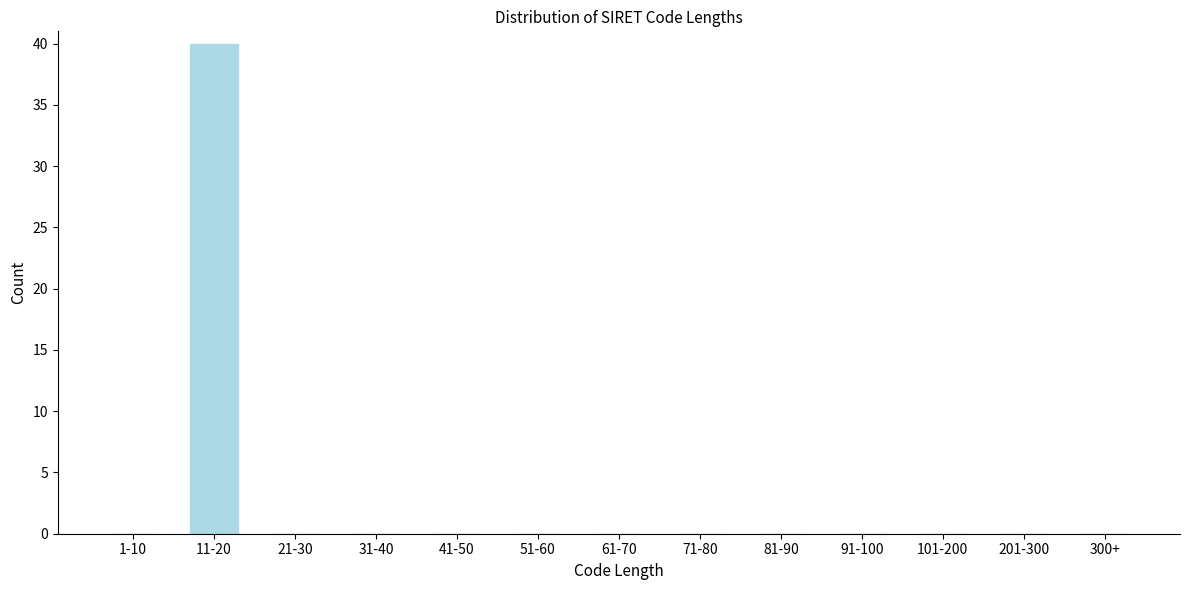

Reading left to right, transcribe all the data shown in this chart.

1-10=0	11-20=40	21-30=0	31-40=0	41-50=0	51-60=0	61-70=0	71-80=0	81-90=0	91-100=0	101-200=0	201-300=0	300+=0